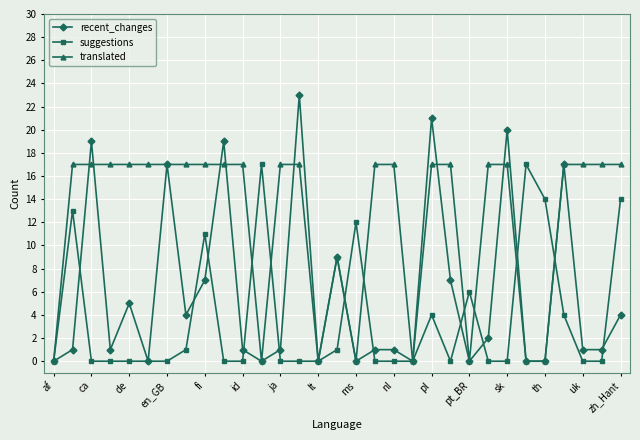

List the series in order of their overall mean, lowest first.

suggestions, recent_changes, translated